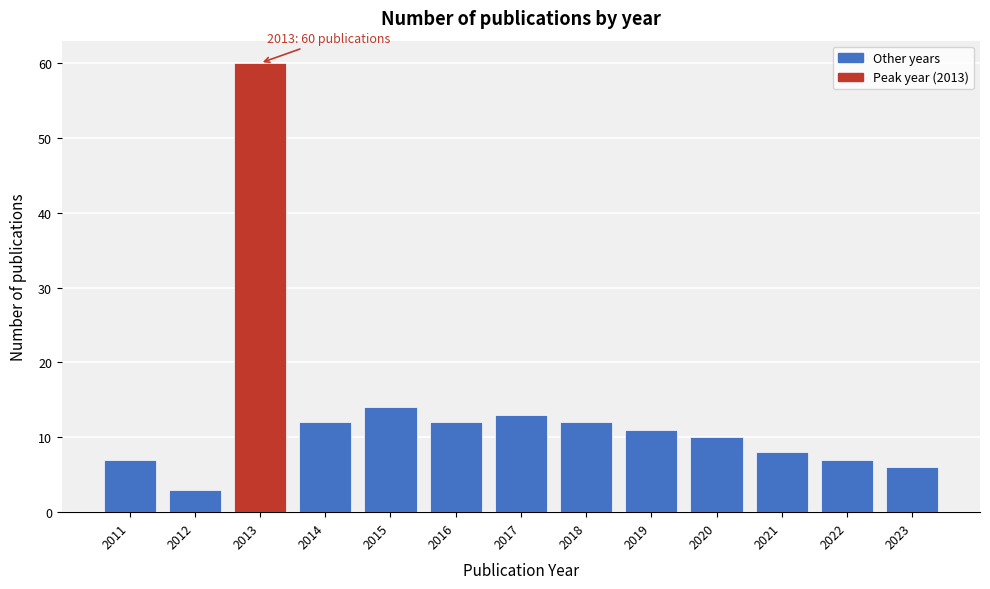

Reading left to right, list all the values displayed in this chart.

2011=7	2012=3	2013=60	2014=12	2015=14	2016=12	2017=13	2018=12	2019=11	2020=10	2021=8	2022=7	2023=6